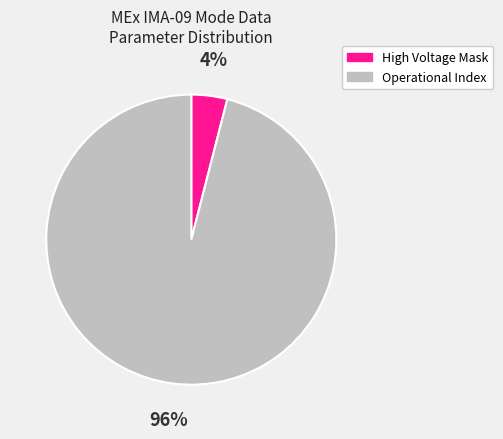

Is there a majority slice in this chart?

Yes